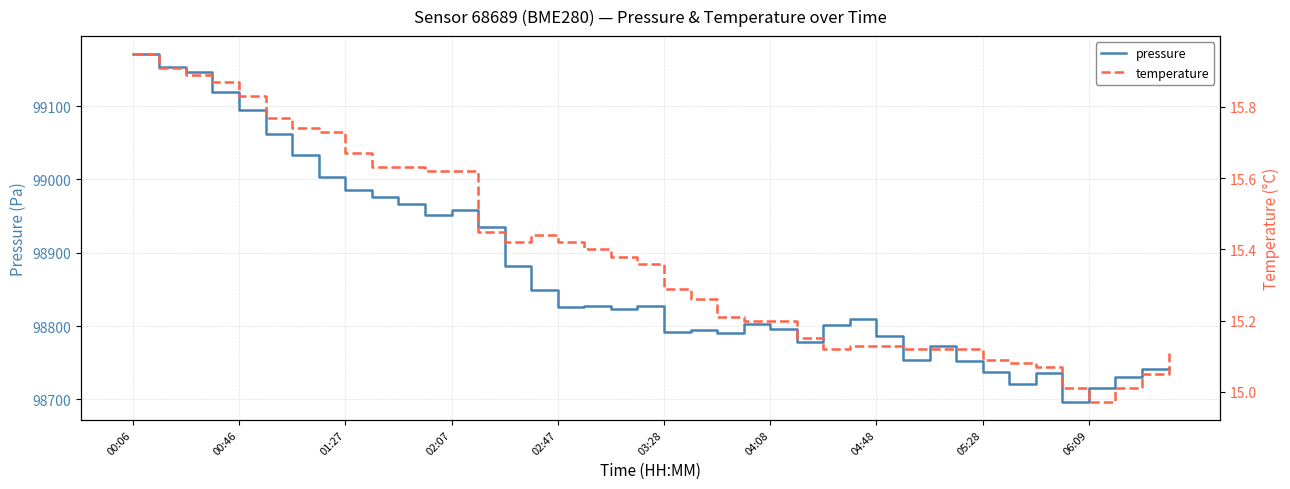

Reading right to left, what are all the values shown in this chart?

pressure: 98743.4	98740.8	98730.2	98715.3	98695.8	98736.4	98720.7	98737.5	98752.3	98772.2	98754.2	98786.3	98810.2	98801.6	98778.3	98795.9	98803.4	98790.0	98795.1	98792.6	98827.7	98822.8	98827.6	98825.6	98848.9	98881.5	98935.6	98957.9	98950.9	98967.1	98975.5	98986.3	99002.9	99033.1	99062.3	99095.3	99119.0	99146.8	99152.8	99171.8
temperature: 15.1	15.1	15.0	15.0	15.0	15.1	15.1	15.1	15.1	15.1	15.1	15.1	15.1	15.1	15.2	15.2	15.2	15.2	15.3	15.3	15.4	15.4	15.4	15.4	15.4	15.4	15.4	15.6	15.6	15.6	15.6	15.7	15.7	15.7	15.8	15.8	15.9	15.9	15.9	15.9